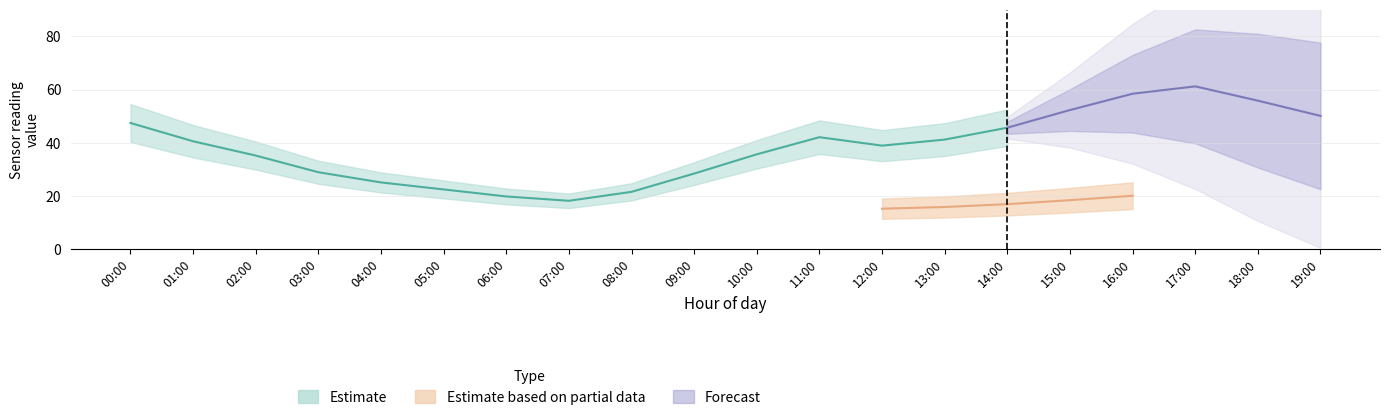

How many values in the P1 series are below 40?

10